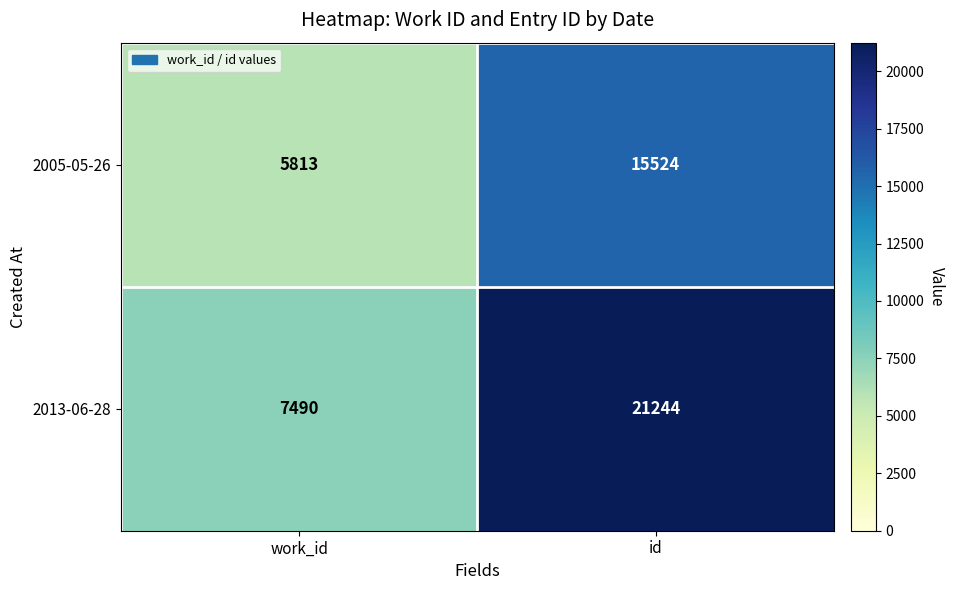

Which series has the largest total across all categories?

2013-06-28